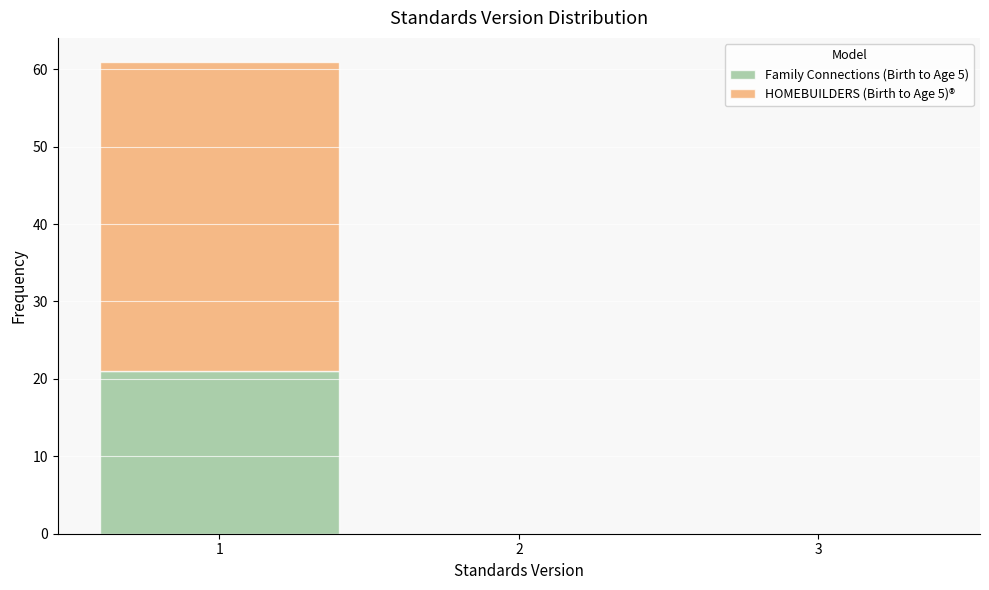

Reading left to right, transcribe this chart: for each stacked bar, give the range it covers on the x-axis and its total height. The values are not printed on the chart, so give them approximately, as read against the axis.

0.5 to 1.5: 61
1.5 to 2.5: 0
2.5 to 3.5: 0